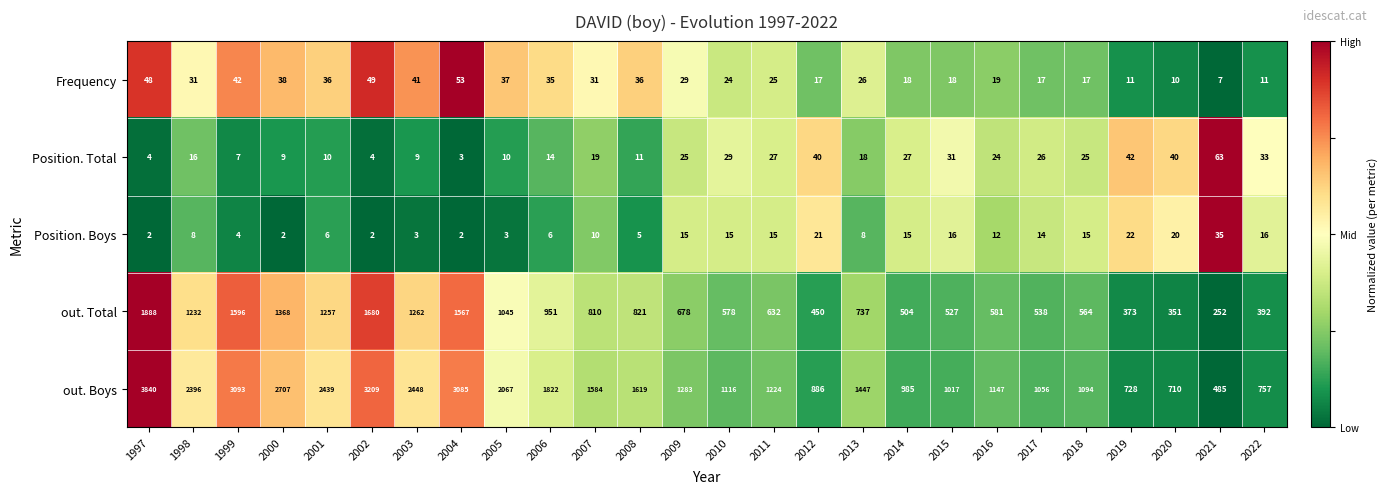

List the series in order of their peak value, lowest first.

Position. Boys, Frequency, Position. Total, out. Total, out. Boys